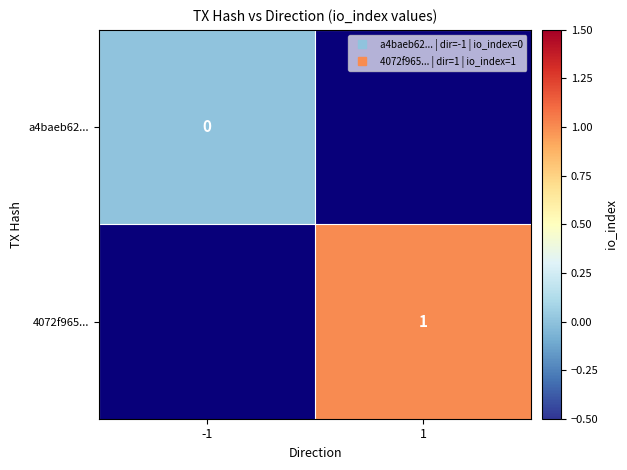

Which category has the lowest value in the a4baeb62... series?

-1